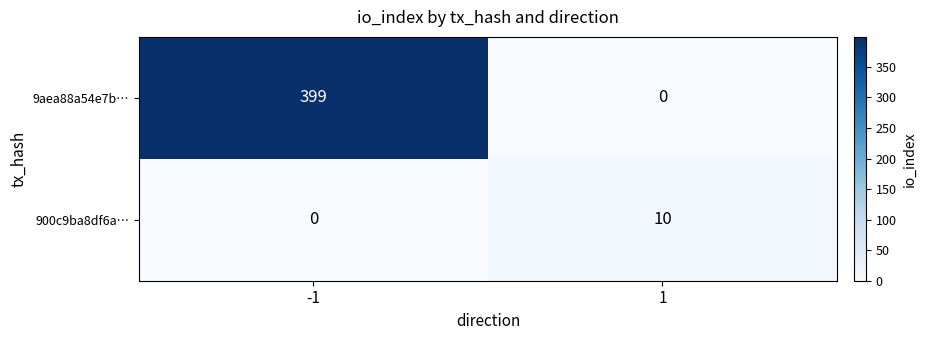

Read the 9aea88a54e7b… value at -1, to the nearest 50.

400